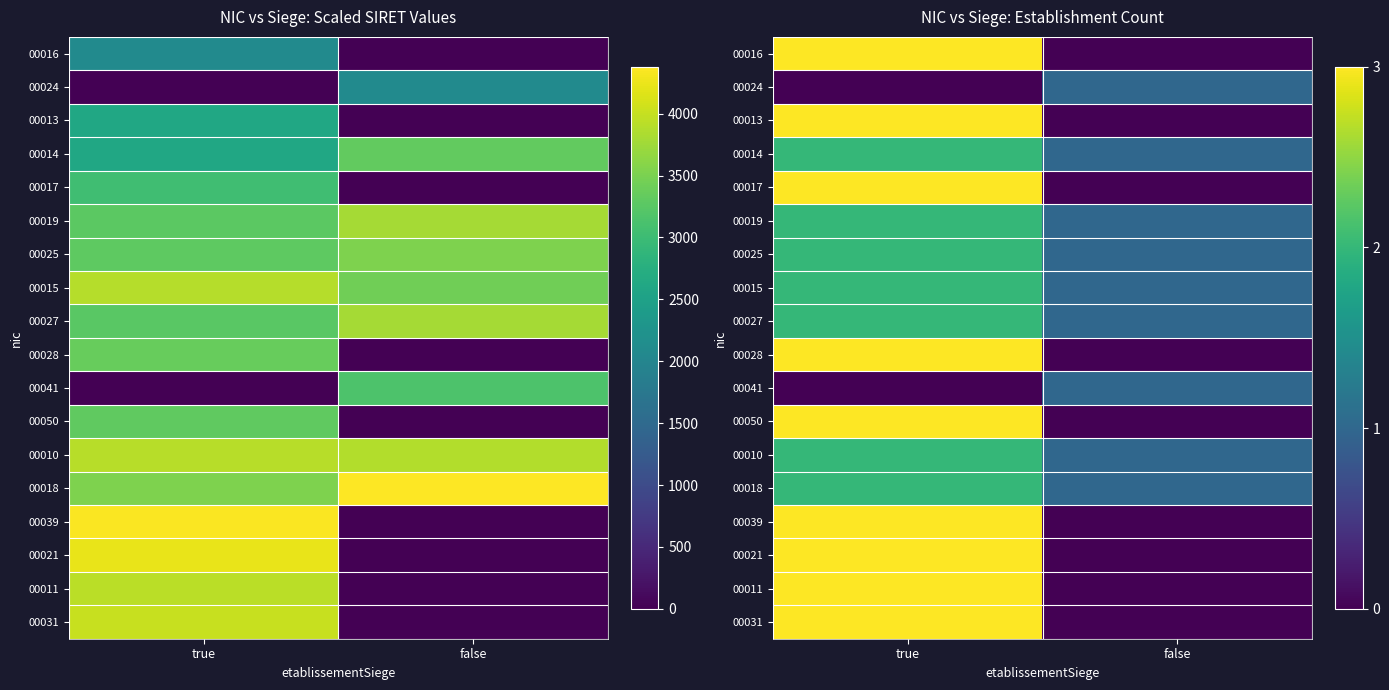

At which label does 00014 reach its minimum?

false